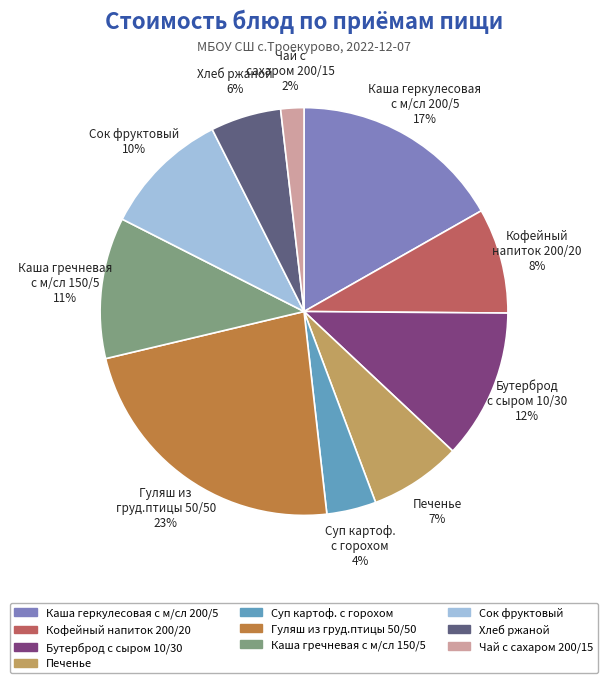

To the nearest percent, what portion does Суп картоф. с горохом 4% represent?

4%